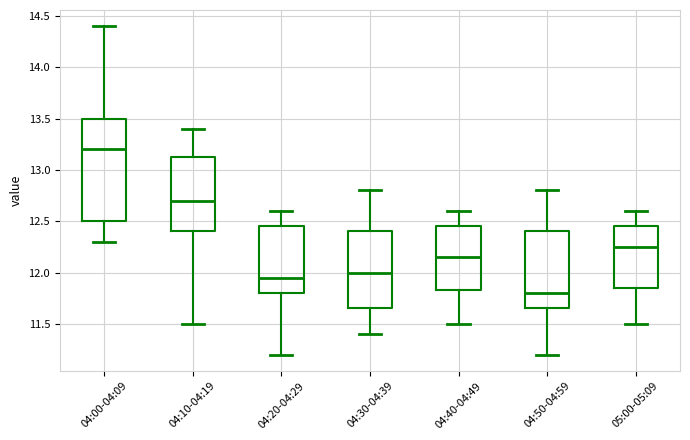

Comparing the boxes themselves (not the whiskers), which one is the tallest?

04:00-04:09